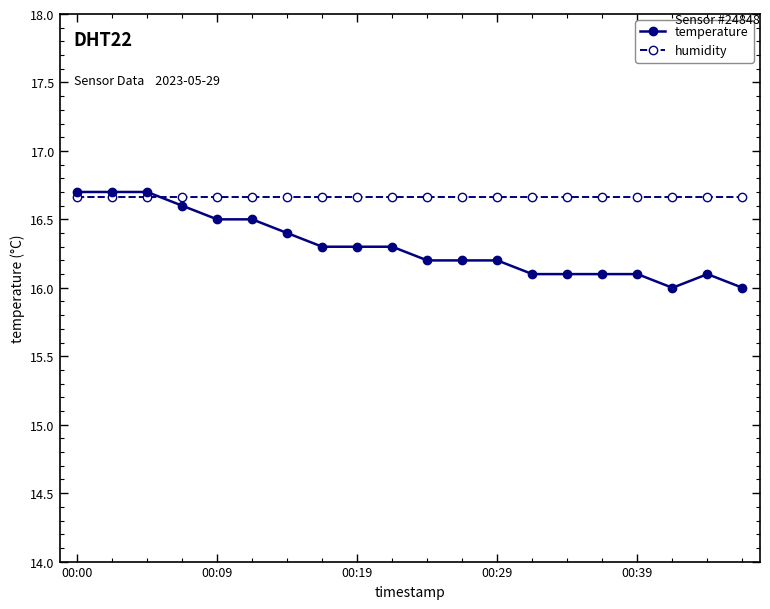

Which series has the largest range (max minus min)?

temperature